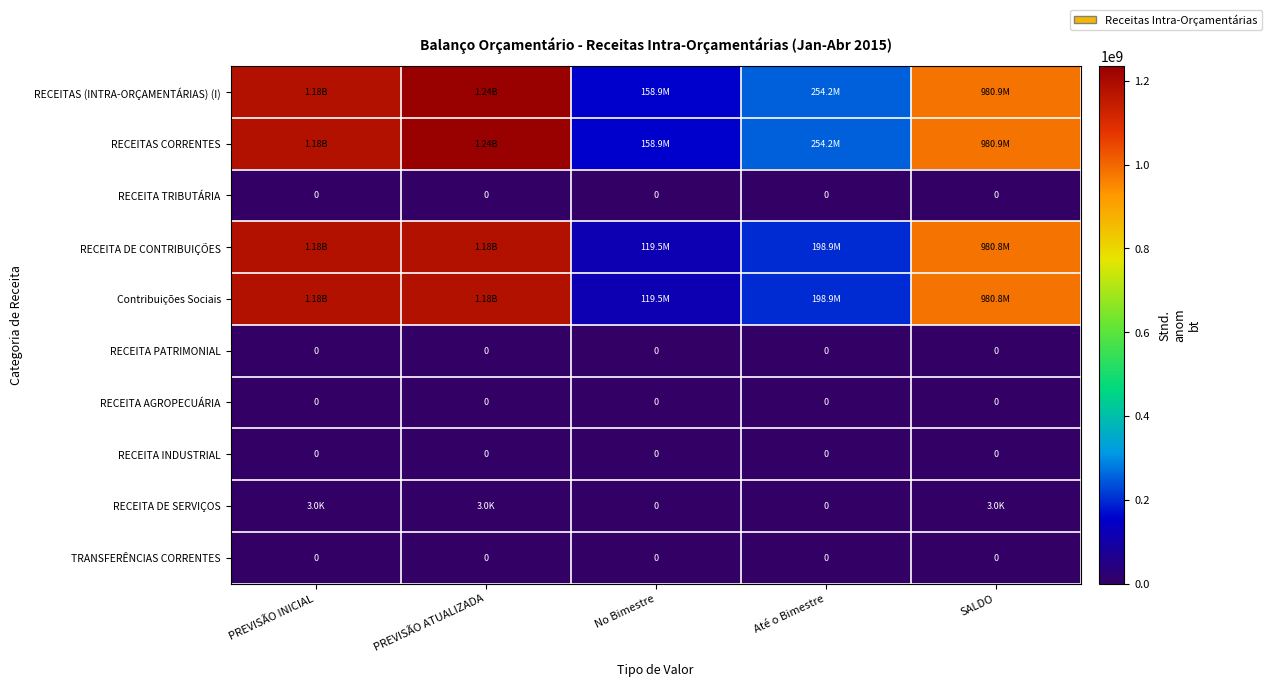

At which category does the chart reach its minimum across all series?

PREVISÃO INICIAL